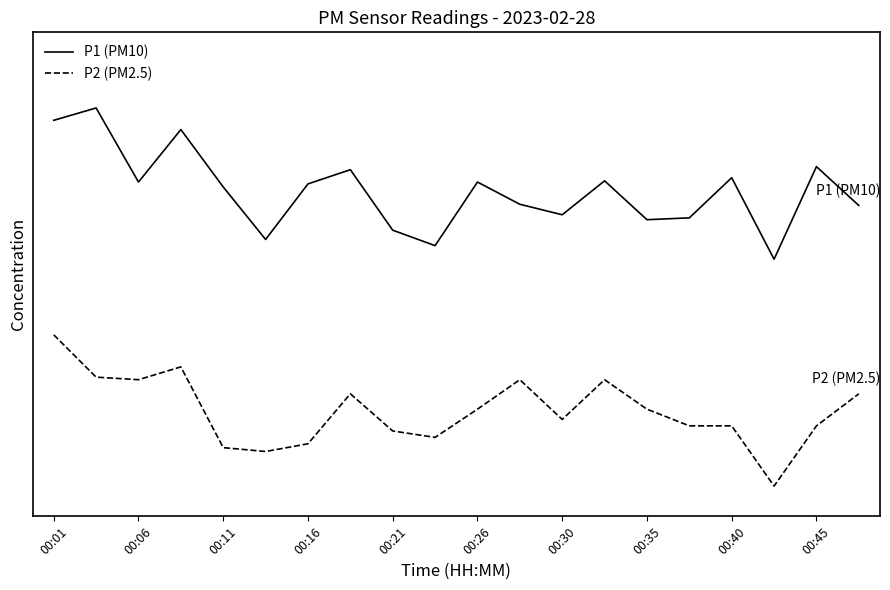

Is this an area chart (filled region under the line)?

No